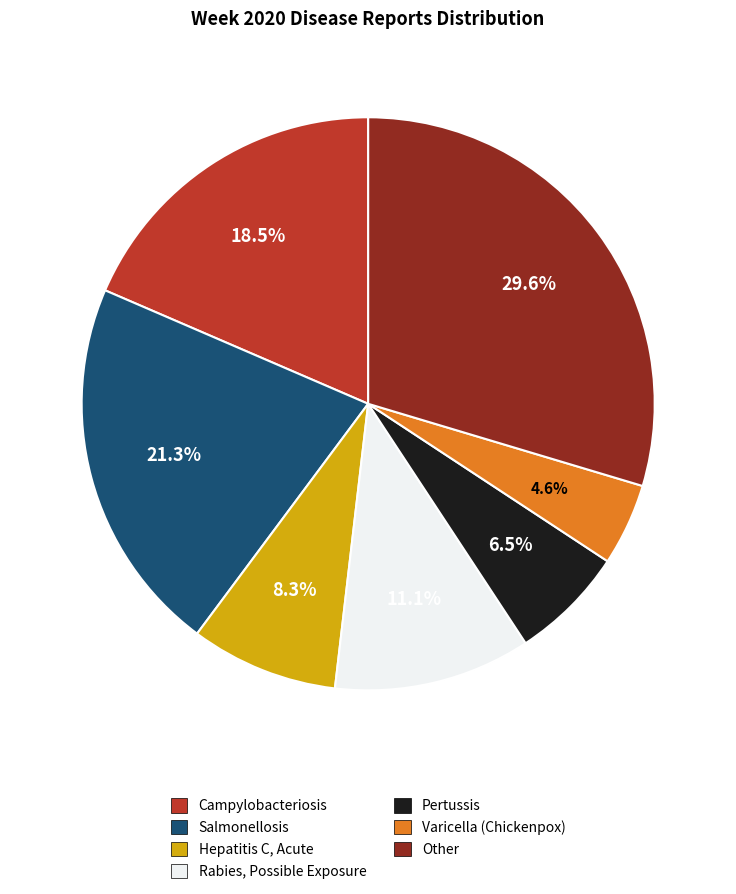

Does Salmonellosis represent more than half of the total?

No